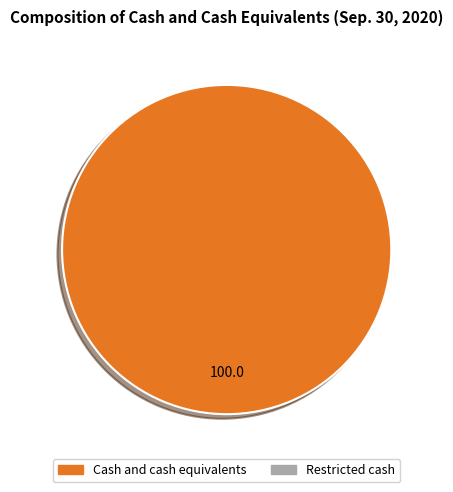

How many slices are in this pie chart?

1